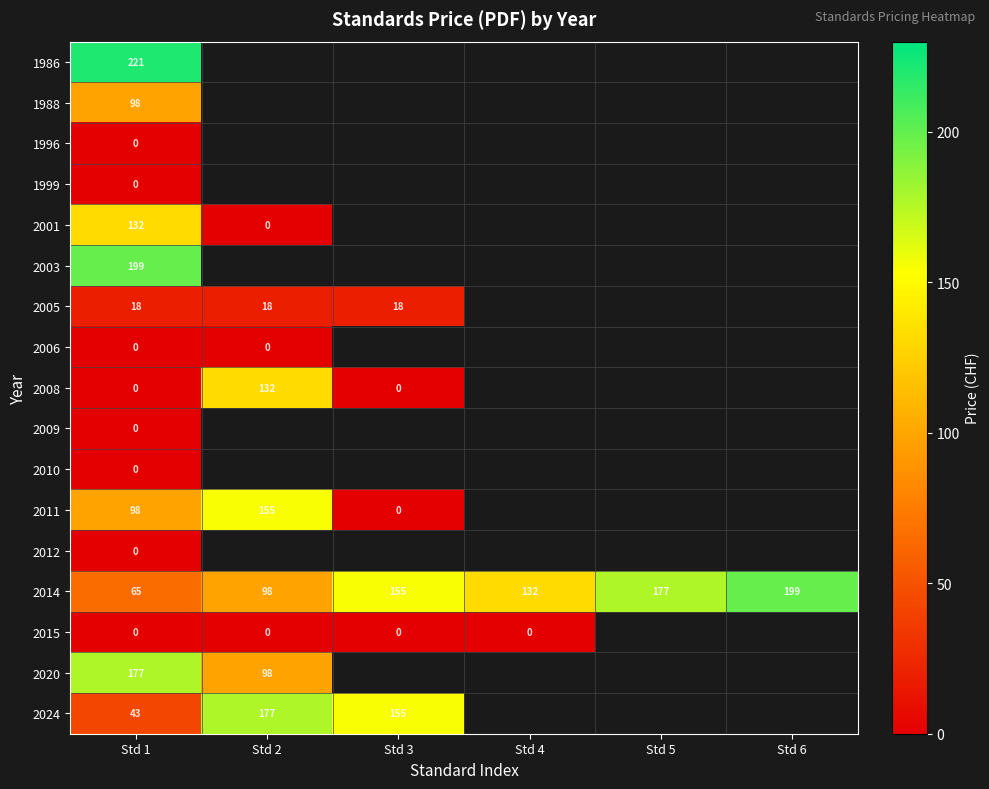

At which category is the sum across all series the highest?

Std 1